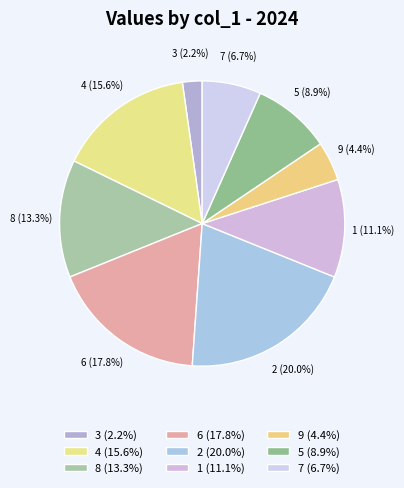

To the nearest percent, what portion does 2 represent?

20%